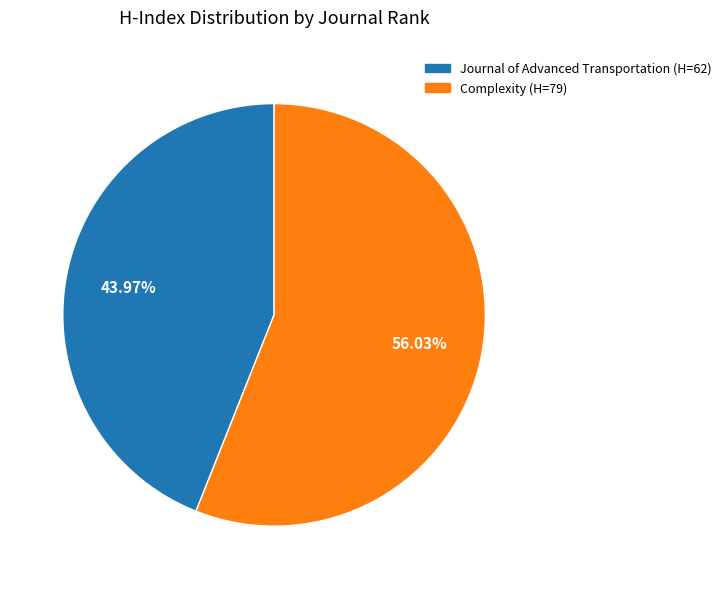

Count the number of slices in the pie.

2